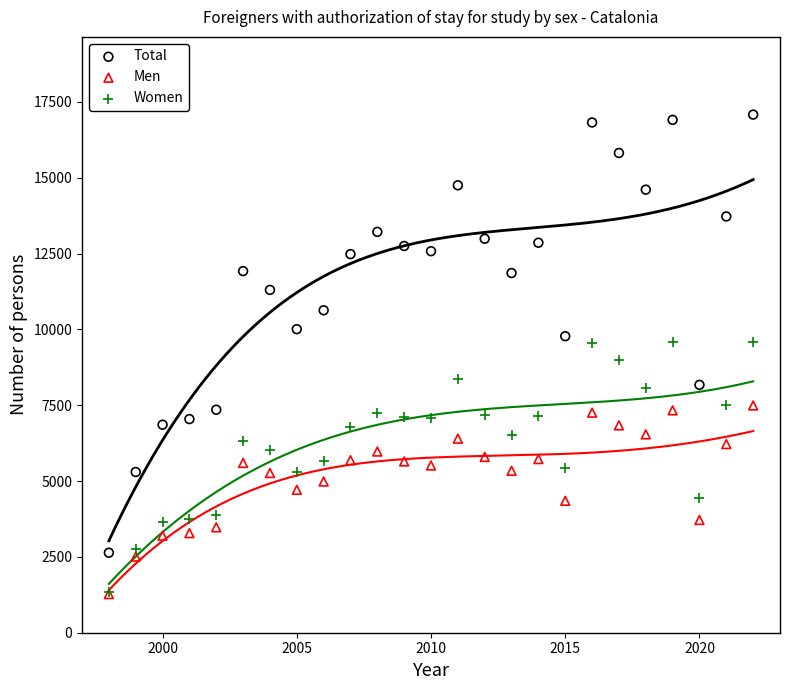

Which series contains the highest Y value?

Total